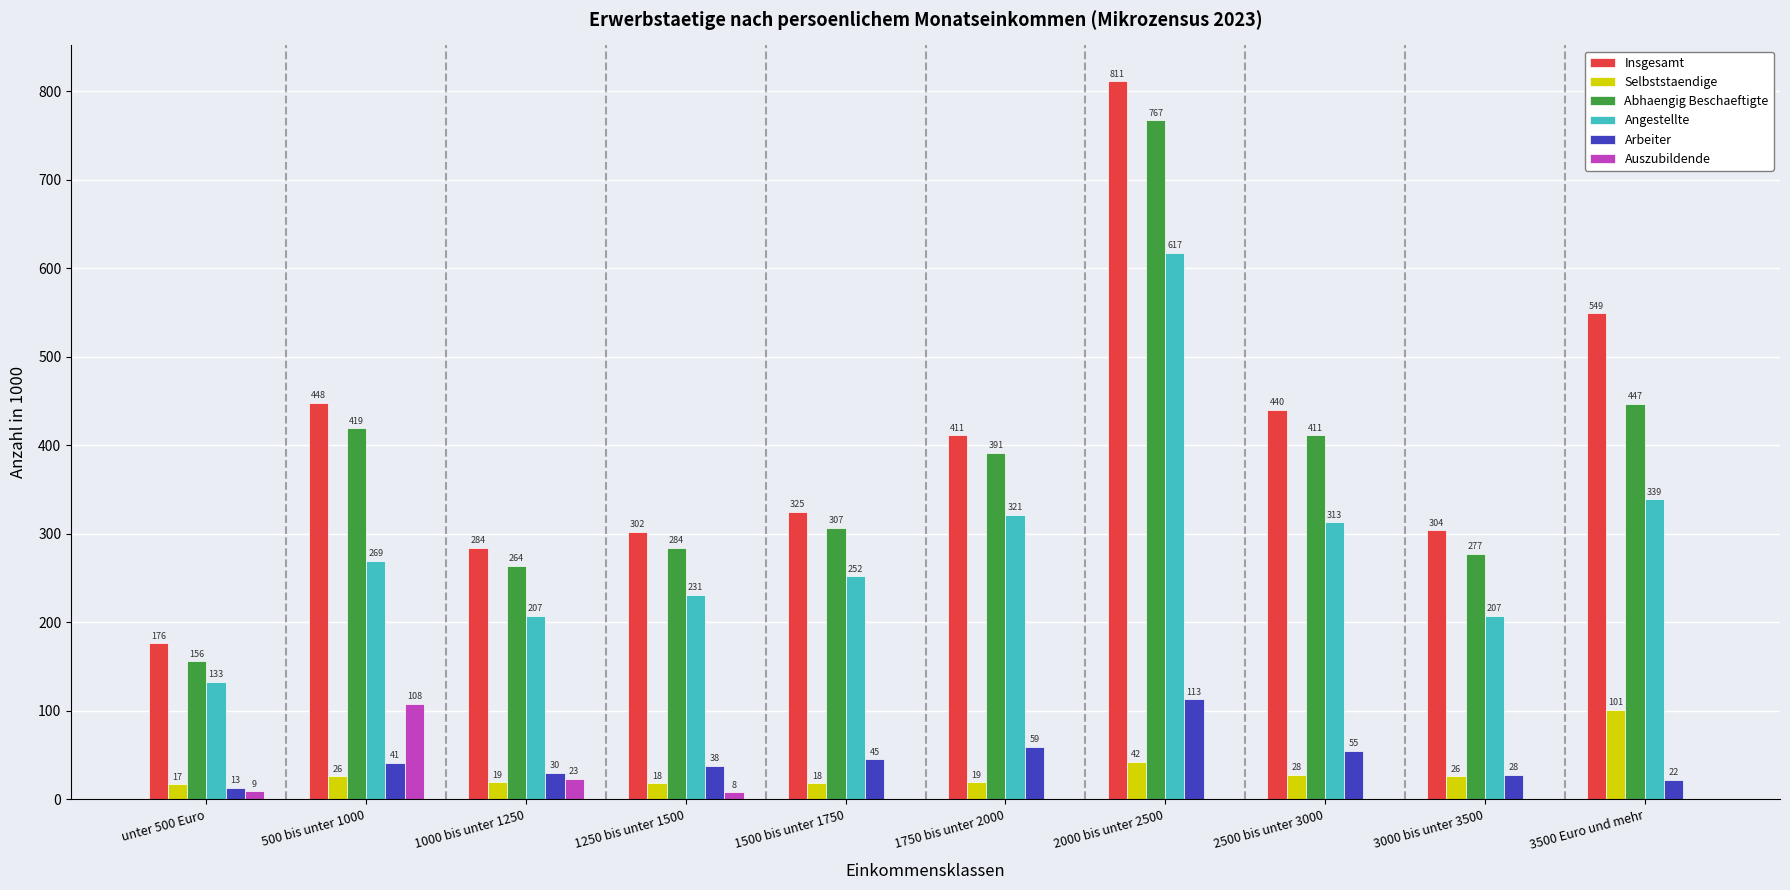

What is the sum of all Arbeiter values?

444